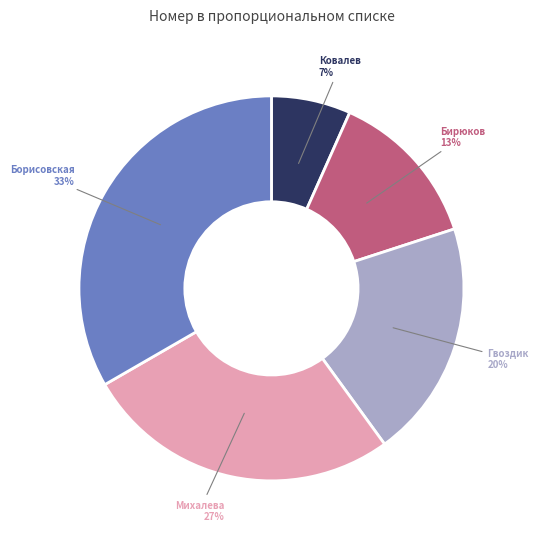

Is there any slice that represents more than half of the pie?

No